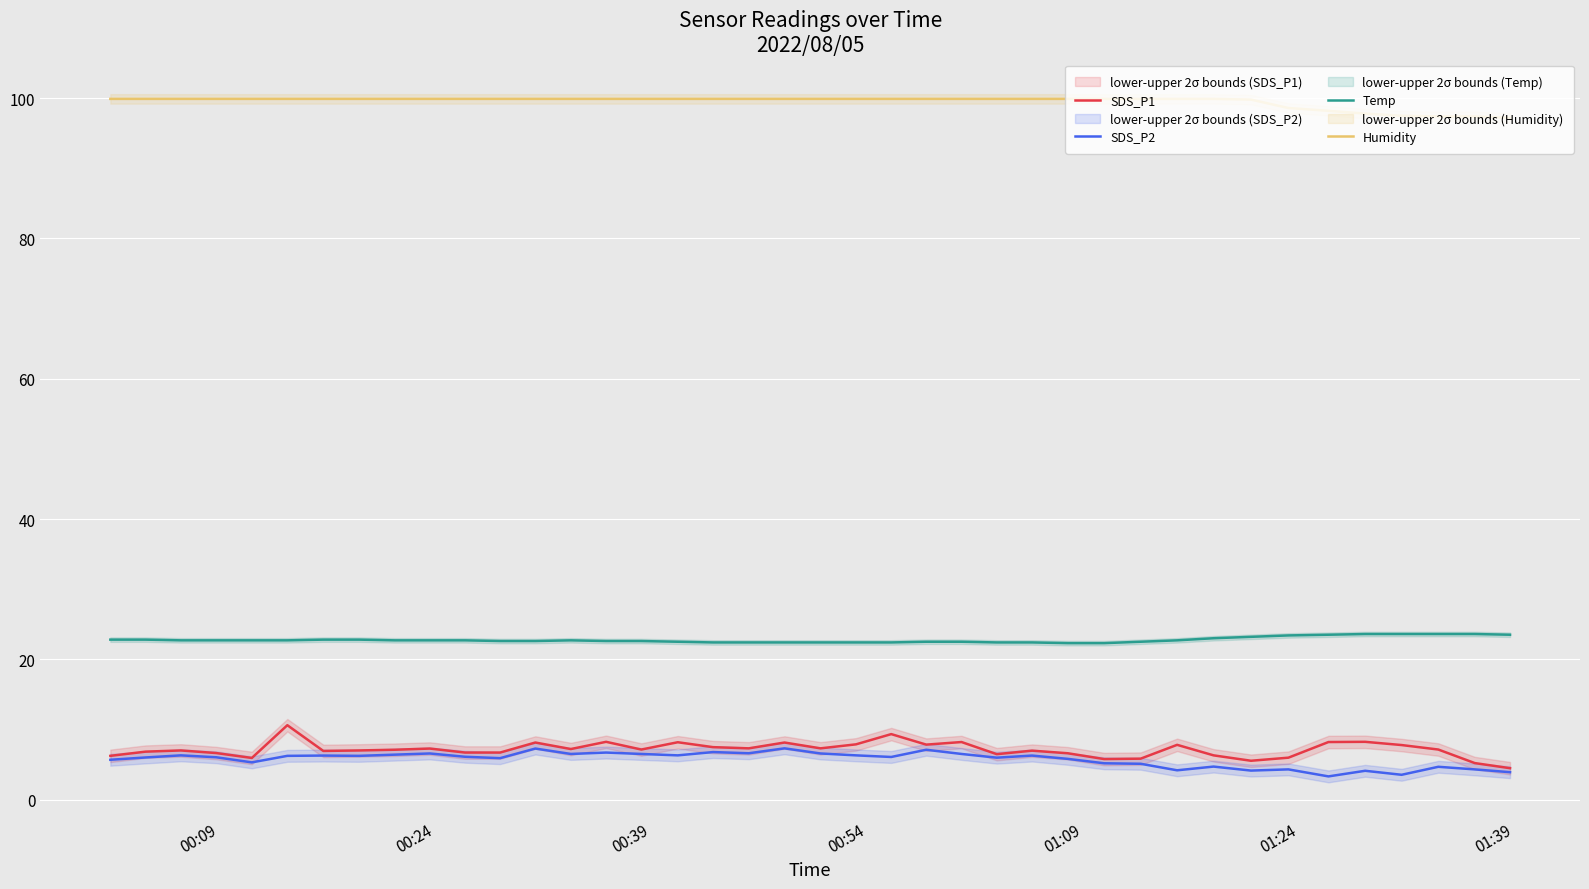

What is the difference between the second highest and second lowest values in the Temp series?

1.3